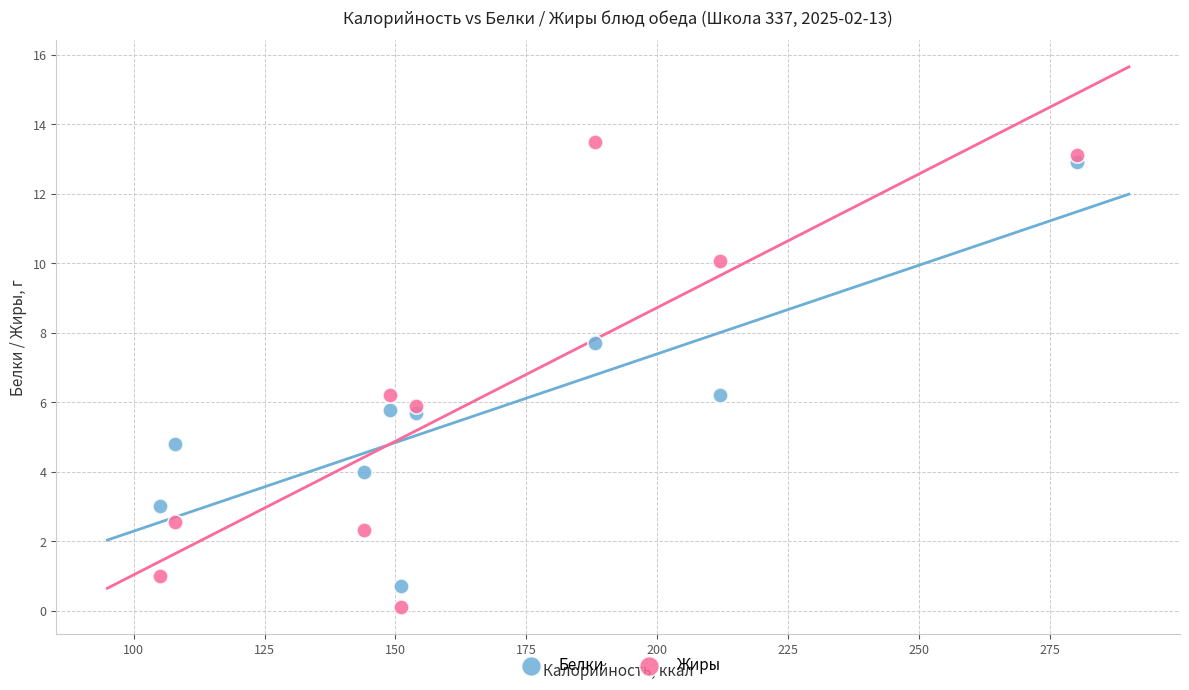

What are all the series names shown in the legend?

Белки, Жиры